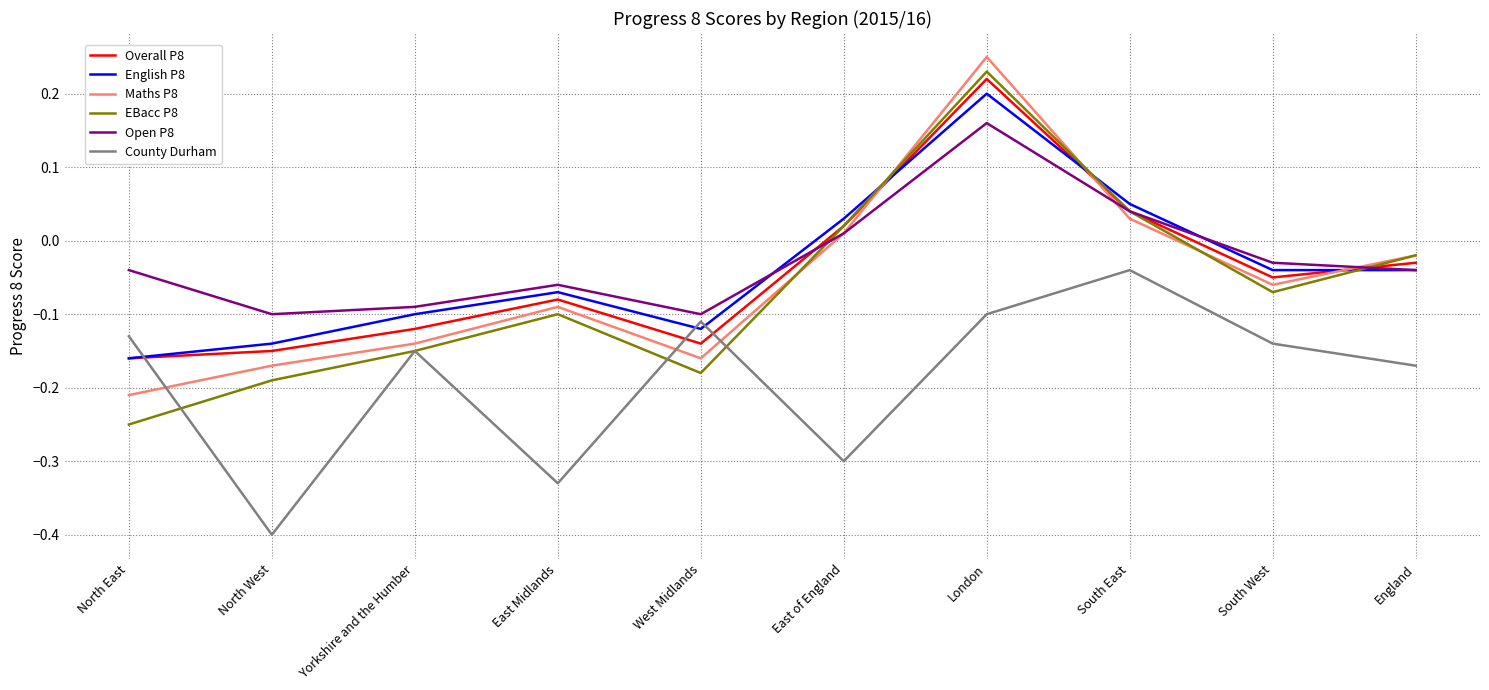

The English P8 series shows -0.1 at West Midlands. True or false?

True